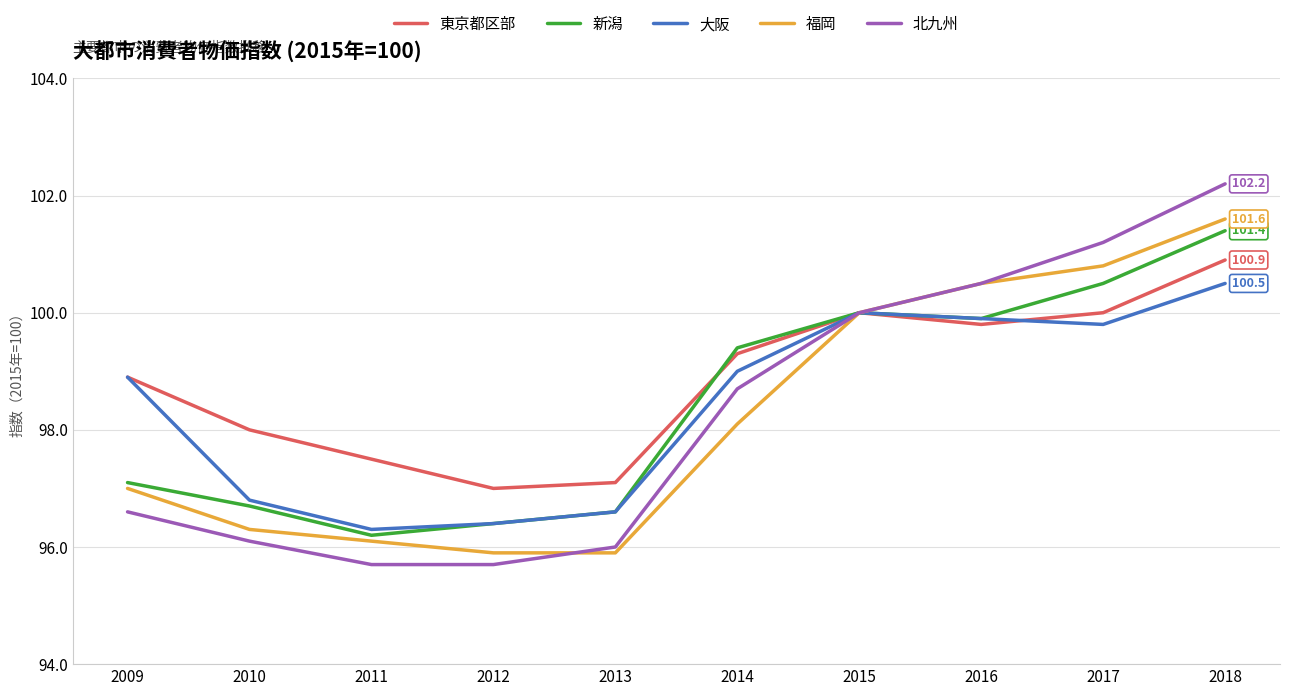

Where is 大阪 nearest to the value 98?

2009